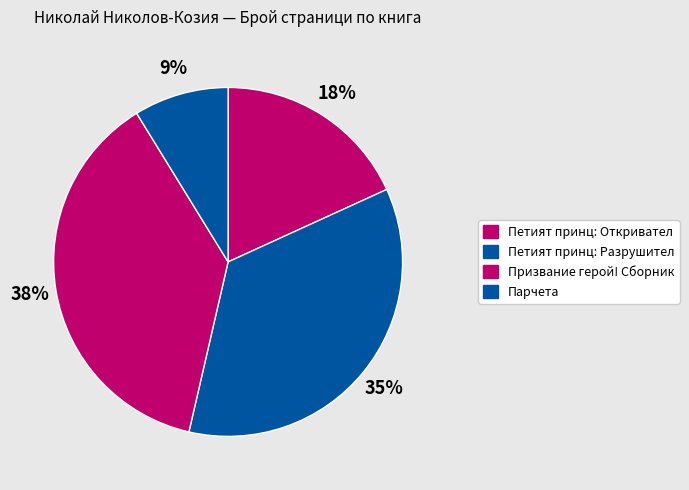

Combined, do Призвание герой! Сборник and Петият принц: Разрушител account for over 50%?

Yes